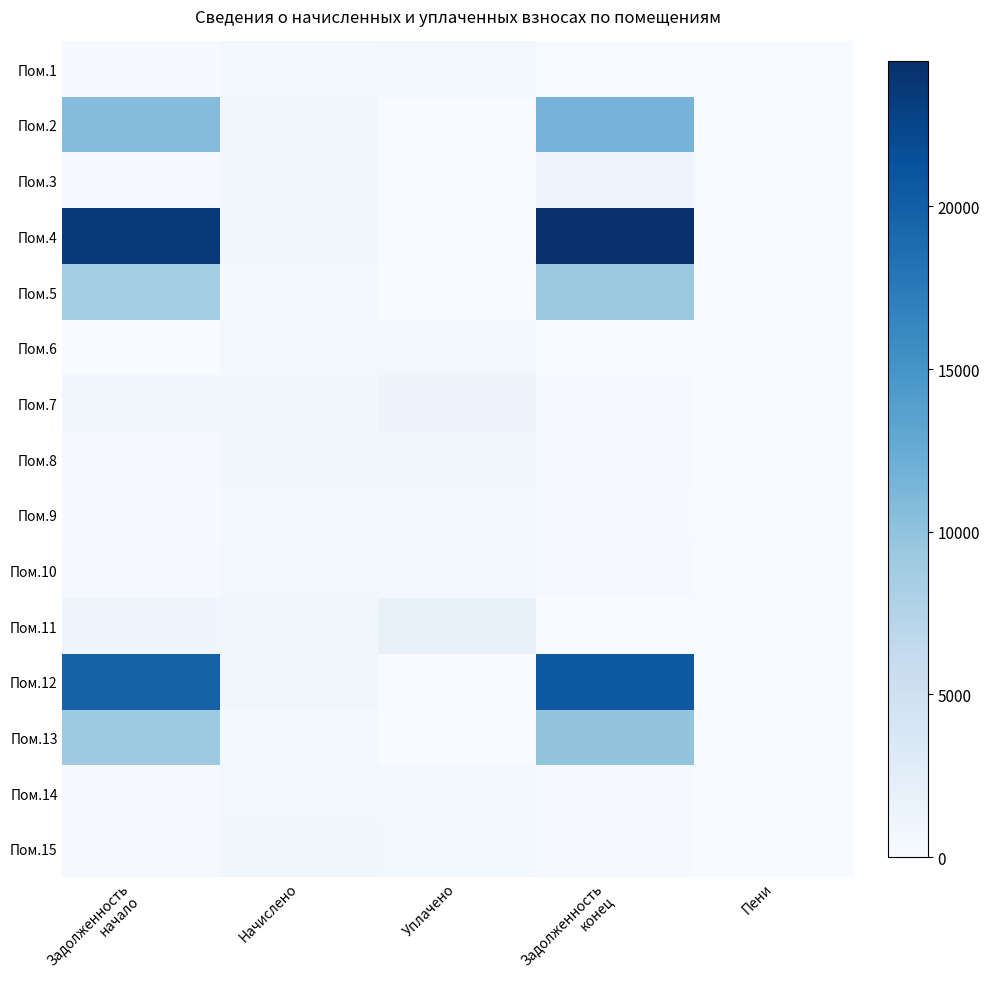

Reading left to right, list all the values displayed in this chart.

Пом.1: Задолженность
начало=182.5	Начислено=559.0	Уплачено=741.9	Задолженность
конец=0.0	Пени=0.3
Пом.2: Задолженность
начало=10702.0	Начислено=768.5	Уплачено=0.0	Задолженность
конец=11589.3	Пени=0.0
Пом.3: Задолженность
начало=270.7	Начислено=812.2	Уплачено=0.0	Задолженность
конец=1085.1	Пени=0.0
Пом.4: Задолженность
начало=23461.9	Начислено=772.1	Уплачено=0.0	Задолженность
конец=24468.0	Пени=0.0
Пом.5: Задолженность
начало=8639.9	Начислено=555.4	Уплачено=0.0	Задолженность
конец=9290.2	Пени=0.0
Пом.6: Задолженность
начало=0.0	Начислено=761.2	Уплачено=761.2	Задолженность
конец=0.0	Пени=0.0
Пом.7: Задолженность
начало=819.5	Начислено=819.5	Уплачено=1365.8	Задолженность
конец=273.1	Пени=0.0
Пом.8: Задолженность
начало=259.2	Начислено=777.6	Уплачено=778.4	Задолженность
конец=258.4	Пени=0.0
Пом.9: Задолженность
начало=183.9	Начислено=551.8	Уплачено=551.8	Задолженность
конец=183.9	Пени=0.0
Пом.10: Задолженность
начало=251.9	Начислено=755.7	Уплачено=755.7	Задолженность
конец=251.9	Пени=0.0
Пом.11: Задолженность
начало=1078.0	Начислено=808.5	Уплачено=1888.4	Задолженность
конец=0.0	Пени=1.8
Пом.12: Задолженность
начало=19710.8	Начислено=775.7	Уплачено=0.0	Задолженность
конец=20685.6	Пени=0.0
Пом.13: Задолженность
начало=9152.6	Начислено=549.9	Уплачено=0.0	Задолженность
конец=9802.0	Пени=0.0
Пом.14: Задолженность
начало=253.7	Начислено=761.2	Уплачено=761.2	Задолженность
конец=253.7	Пени=0.0
Пом.15: Задолженность
начало=212.2	Начислено=812.2	Уплачено=753.6	Задолженность
конец=270.7	Пени=0.0